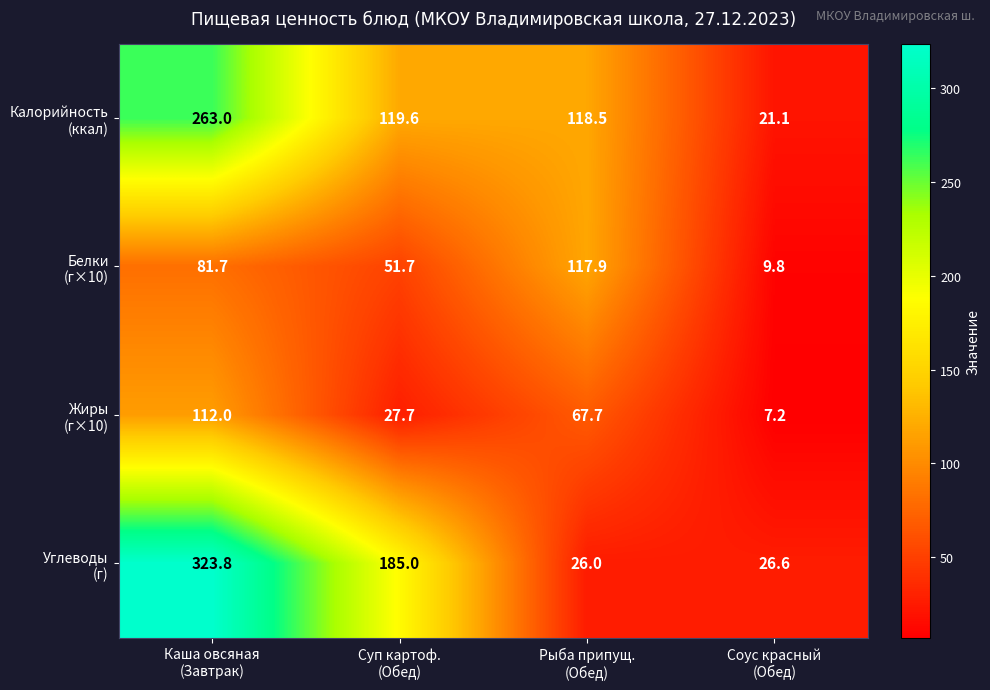

At how many categories does at least one series exceed 76?

3